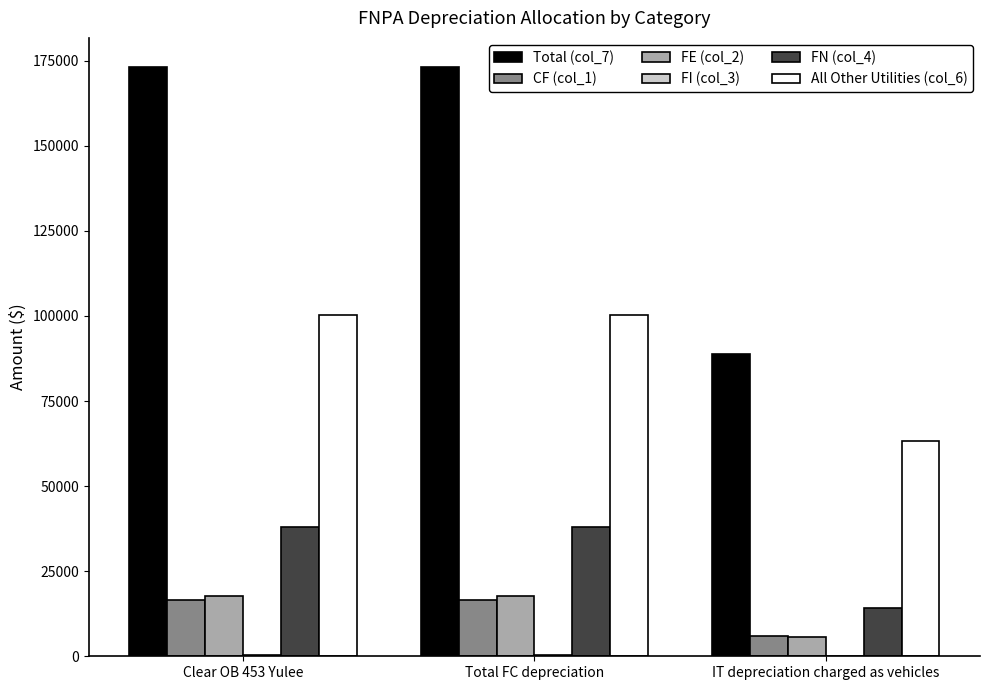

Which series has the largest total across all categories?

Total (col_7)